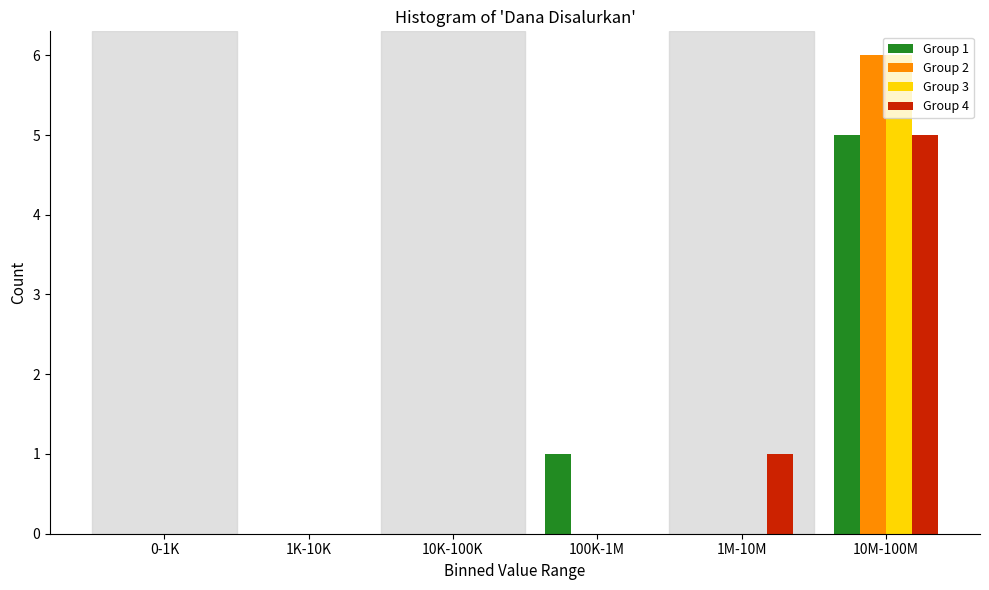

Which category has the highest value in the Group 4 series?

10M-100M